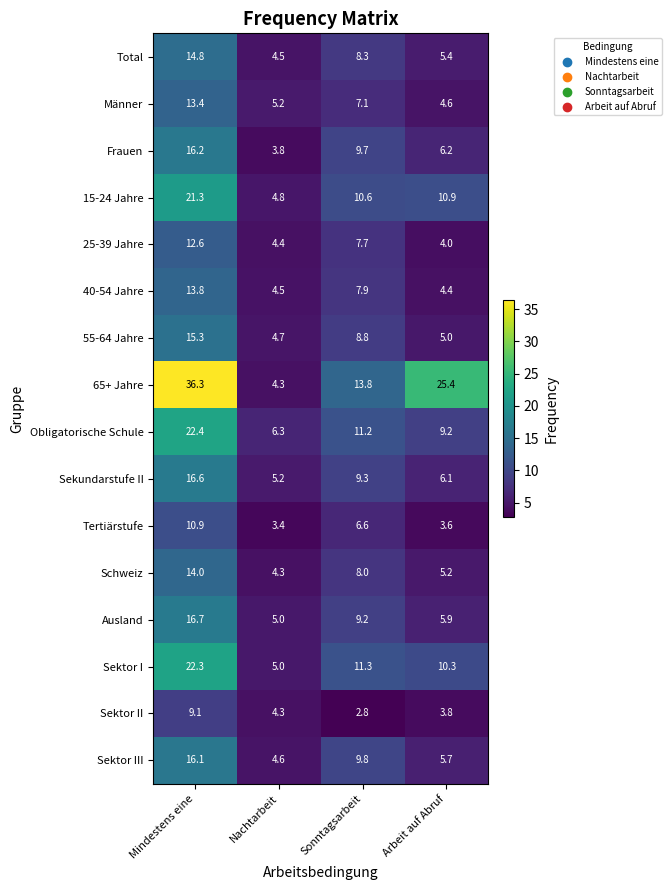

Which series has the largest total across all categories?

65+ Jahre